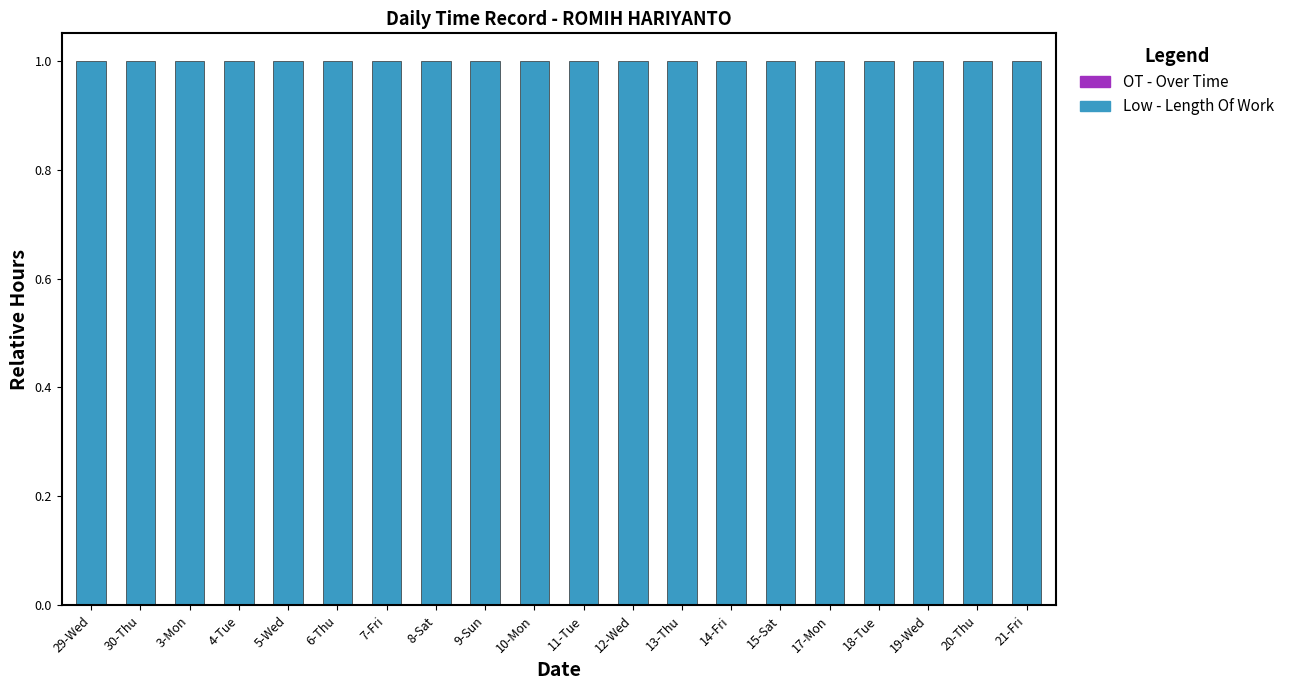

The Low - Length Of Work series shows 0 at 20-Thu. True or false?

False